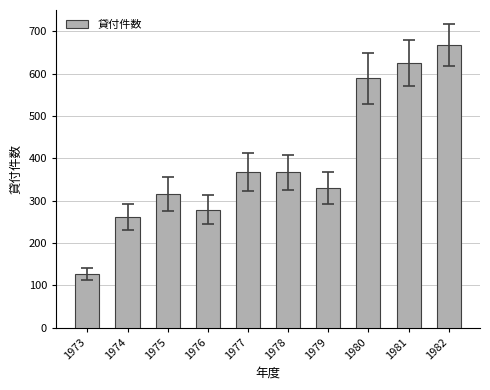

How many bars are there in total?

10